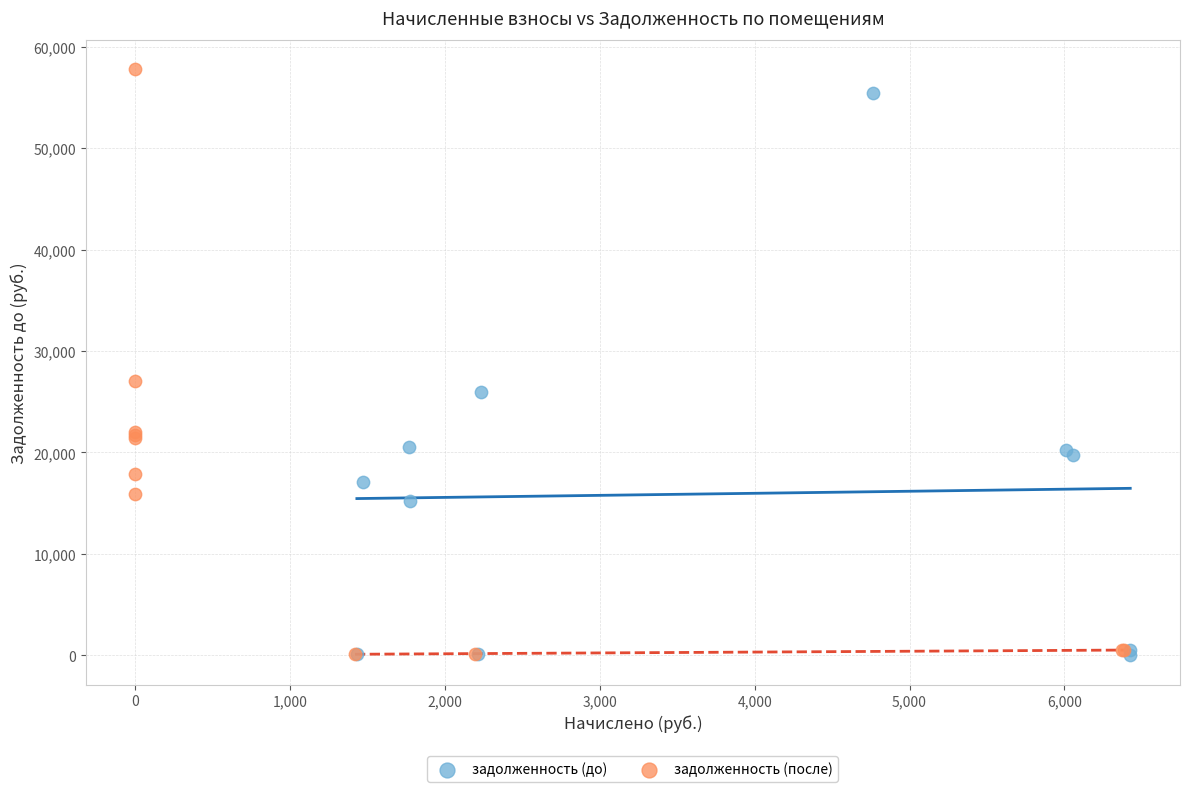

Which series has the widest spread of Y values?

задолженность (после)